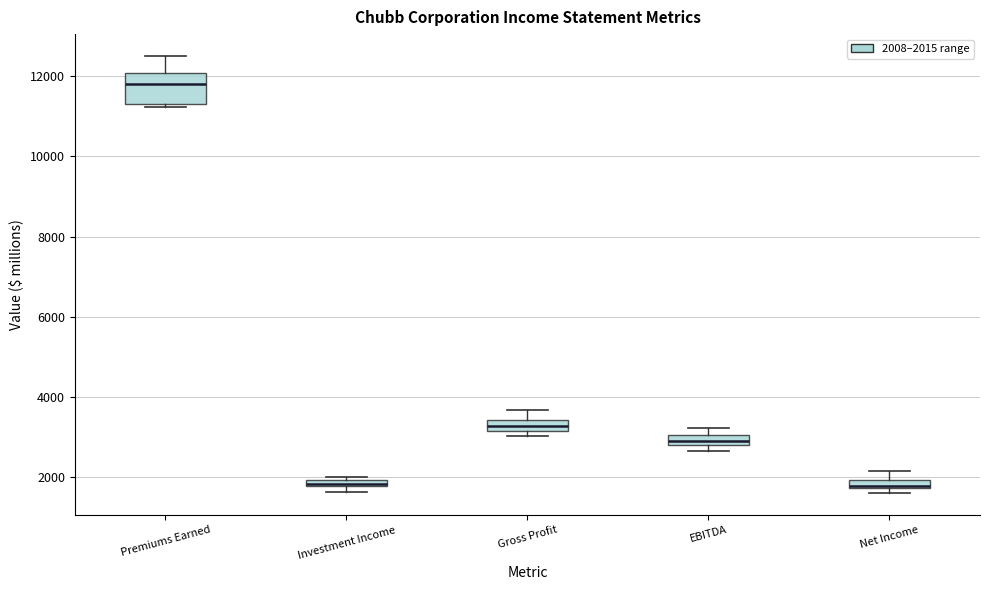

Which box's median line is the highest?

Premiums Earned